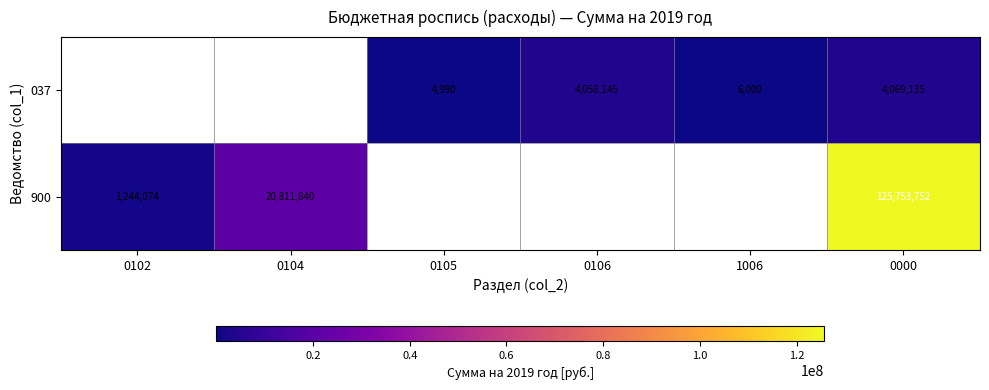

Rank the series at 0000 from highest to lowest value.

900, 037